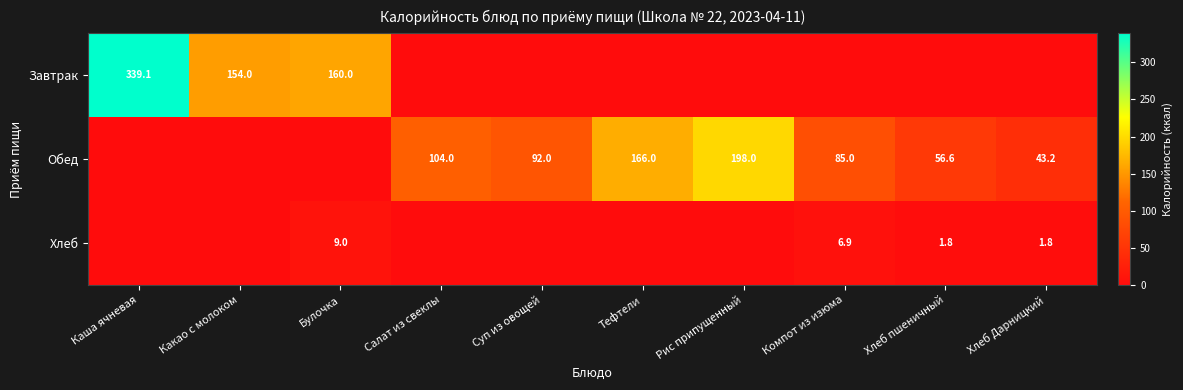

The value of Хлеб at Хлеб Дарницкий is 1.8. True or false?

True